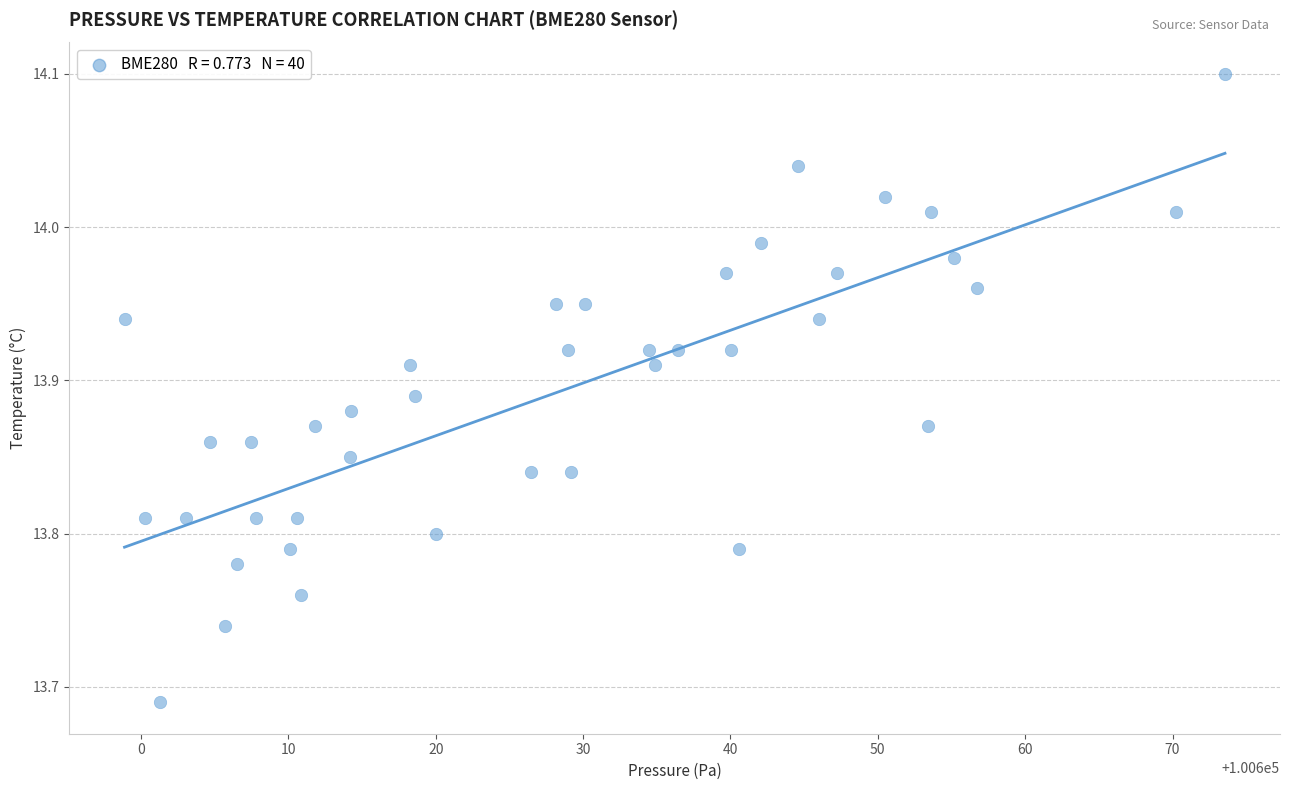

What is the range of Y values (max minus min)?

0.4